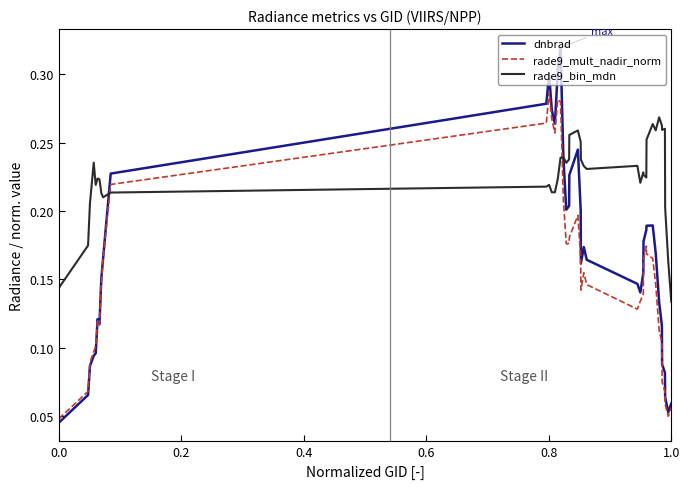

After their last crossing, which series has the higher values: rade9_mult_nadir_norm or rade9_bin_mdn?

rade9_bin_mdn